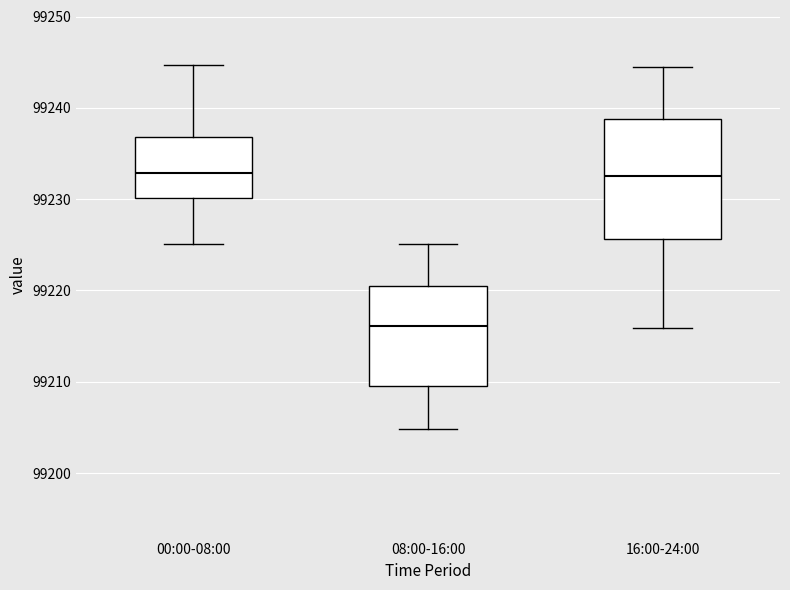

Which box is the tallest, from its lower edge to its upper edge?

16:00-24:00